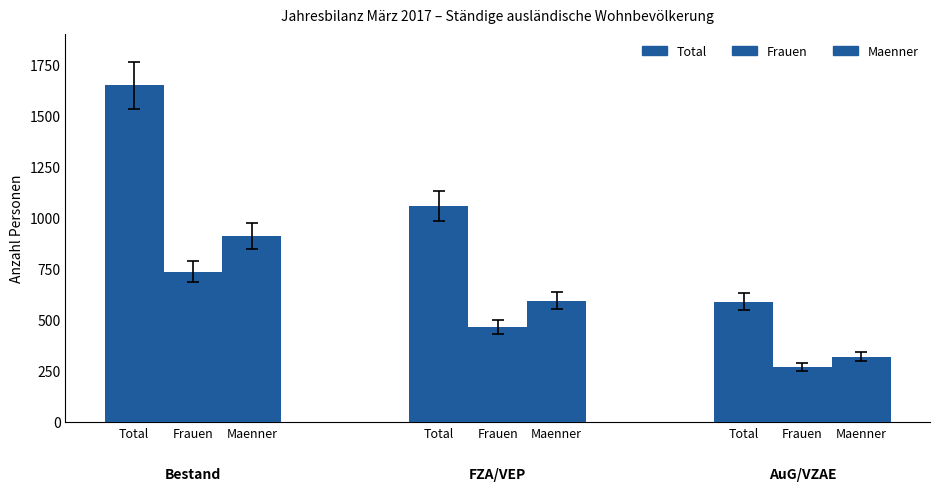

What is the difference between the maximum and minimum values in the Maenner series?

594